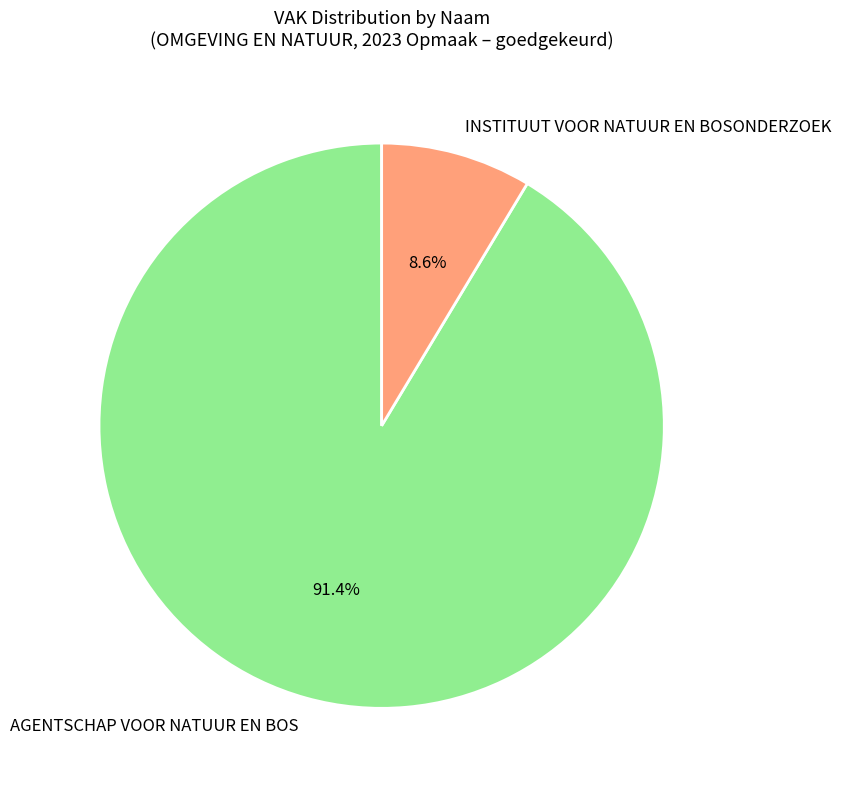

Combined, do INSTITUUT VOOR NATUUR EN BOSONDERZOEK and AGENTSCHAP VOOR NATUUR EN BOS account for over 50%?

Yes